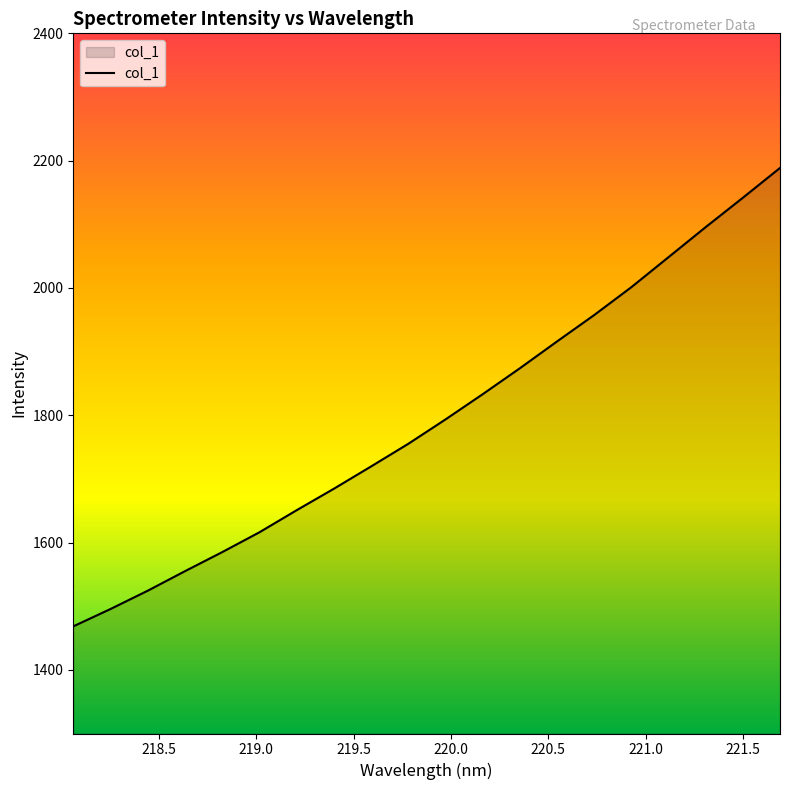

Reading right to left, transcribe all the data shown in this chart.

2188.5	2141.7	2095.5	2048.3	2001.2	1957.4	1915.9	1873.7	1832.9	1793.3	1755.0	1719.5	1684.5	1650.7	1616.1	1584.9	1555.0	1524.3	1495.6	1468.3